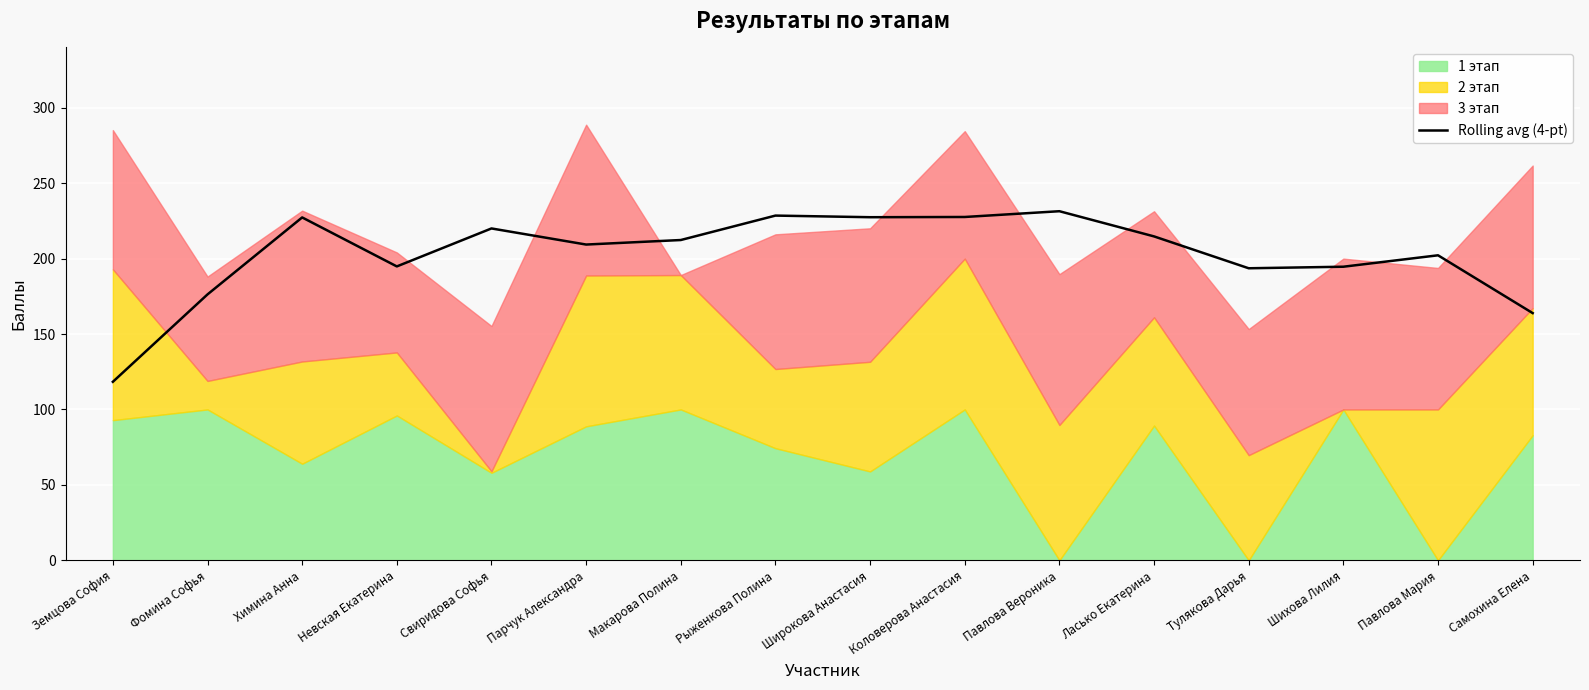

List the labels in order of value, largest first.

Павлова Вероника, Рыженкова Полина, Коловерова Анастасия, Широкова Анастасия, Химина Анна, Свиридова Софья, Ласько Екатерина, Макарова Полина, Парчук Александра, Павлова Мария, Невская Екатерина, Шихова Лилия, Тулякова Дарья, Фомина Софья, Самохина Елена, Земцова София